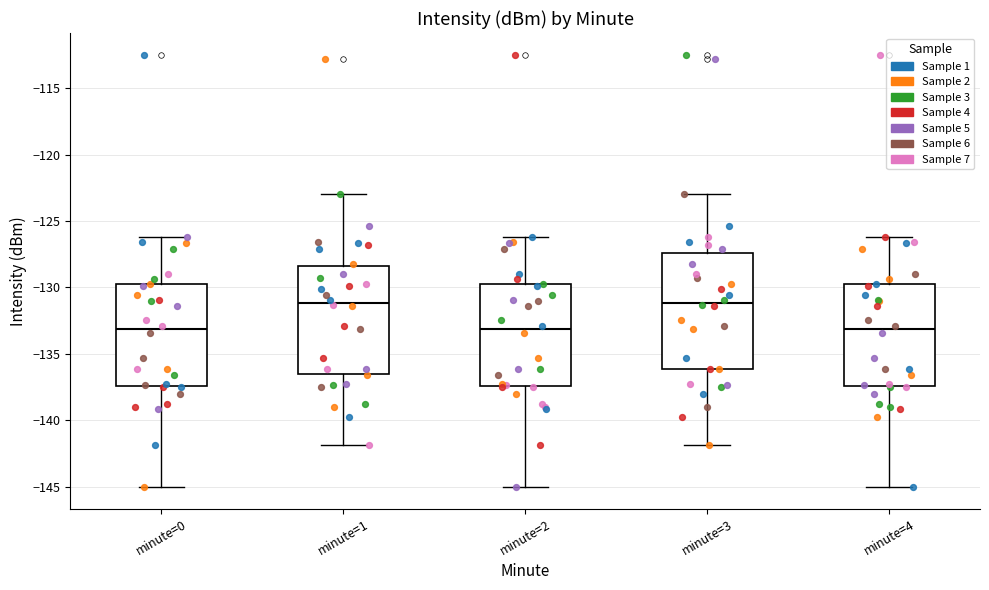

Reading left to right, read every box against the y-axis: the position of its median line, the range the box covers, and the ends of its whiskers. The values are not printed on the chart, so give them approximately, as read against the axis.

minute=0: median -133.0, box -137.5 to -130.0, whiskers -145.0 to -126.0
minute=1: median -131.0, box -136.5 to -128.5, whiskers -142.0 to -123.0
minute=2: median -133.0, box -137.5 to -130.0, whiskers -145.0 to -126.0
minute=3: median -131.0, box -136.0 to -127.5, whiskers -142.0 to -123.0
minute=4: median -133.0, box -137.5 to -130.0, whiskers -145.0 to -126.0